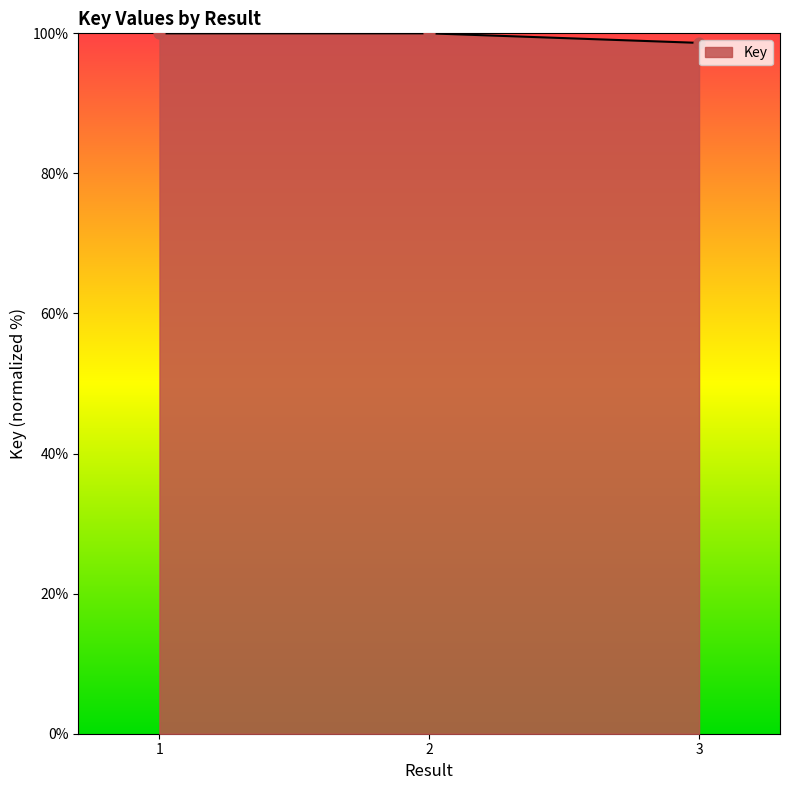

Approximately how many times larger is the value at 3 compared to 1?

1.0